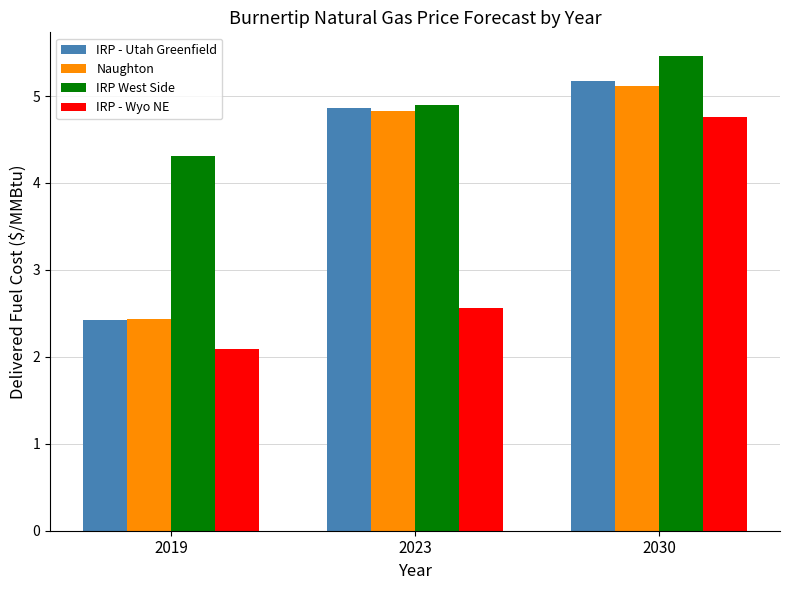

Reading left to right, what are all the values shown in this chart?

IRP - Utah Greenfield: 2.4	4.9	5.2
Naughton: 2.4	4.8	5.1
IRP West Side: 4.3	4.9	5.5
IRP - Wyo NE: 2.1	2.6	4.8